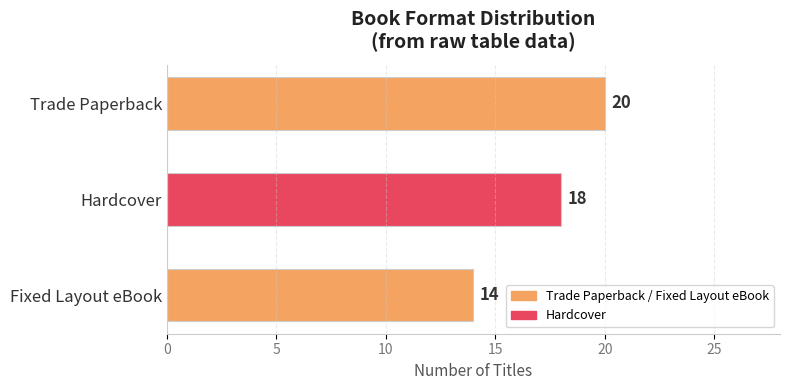

Approximately how many times larger is the value at Trade Paperback compared to Fixed Layout eBook?

1.4